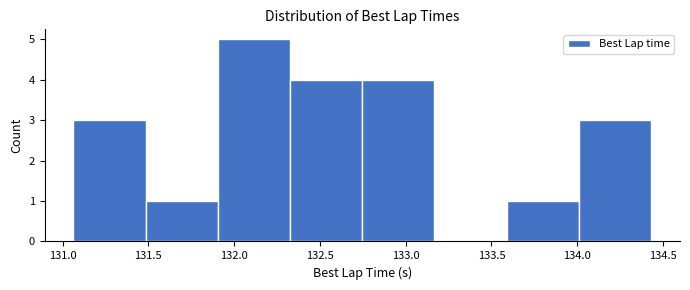

Reading left to right, list every bar in this chart as the range it spans on the x-axis followed by its height. Neither the bar edges nor the heights are printed on the chart, so give them approximately, as read against the axes.

131.05 to 131.50: 3
131.50 to 131.90: 1
131.90 to 132.35: 5
132.35 to 132.75: 4
132.75 to 133.15: 4
133.15 to 133.60: 0
133.60 to 134.00: 1
134.00 to 134.45: 3